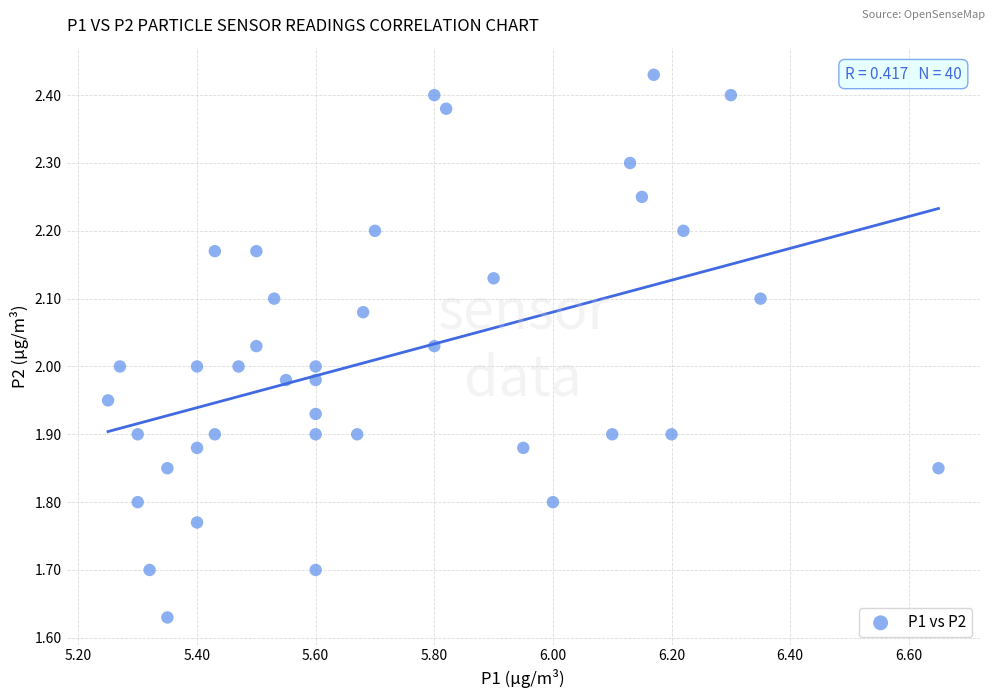

What is the range of Y values (max minus min)?

0.8